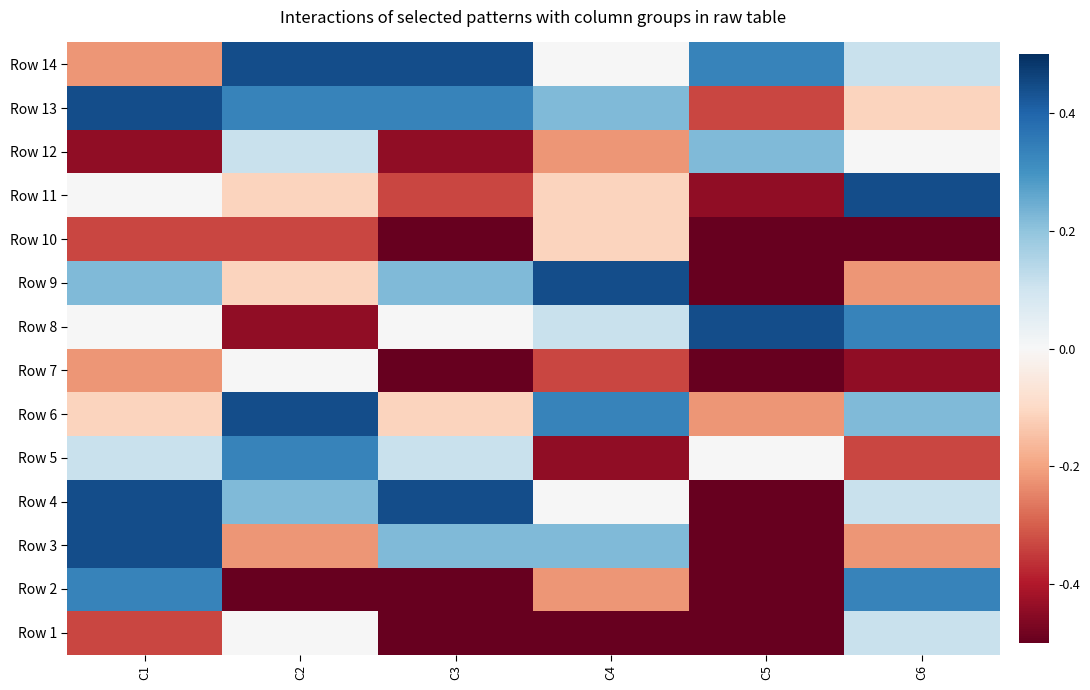

What is the total value across all series at C3?

-1.3